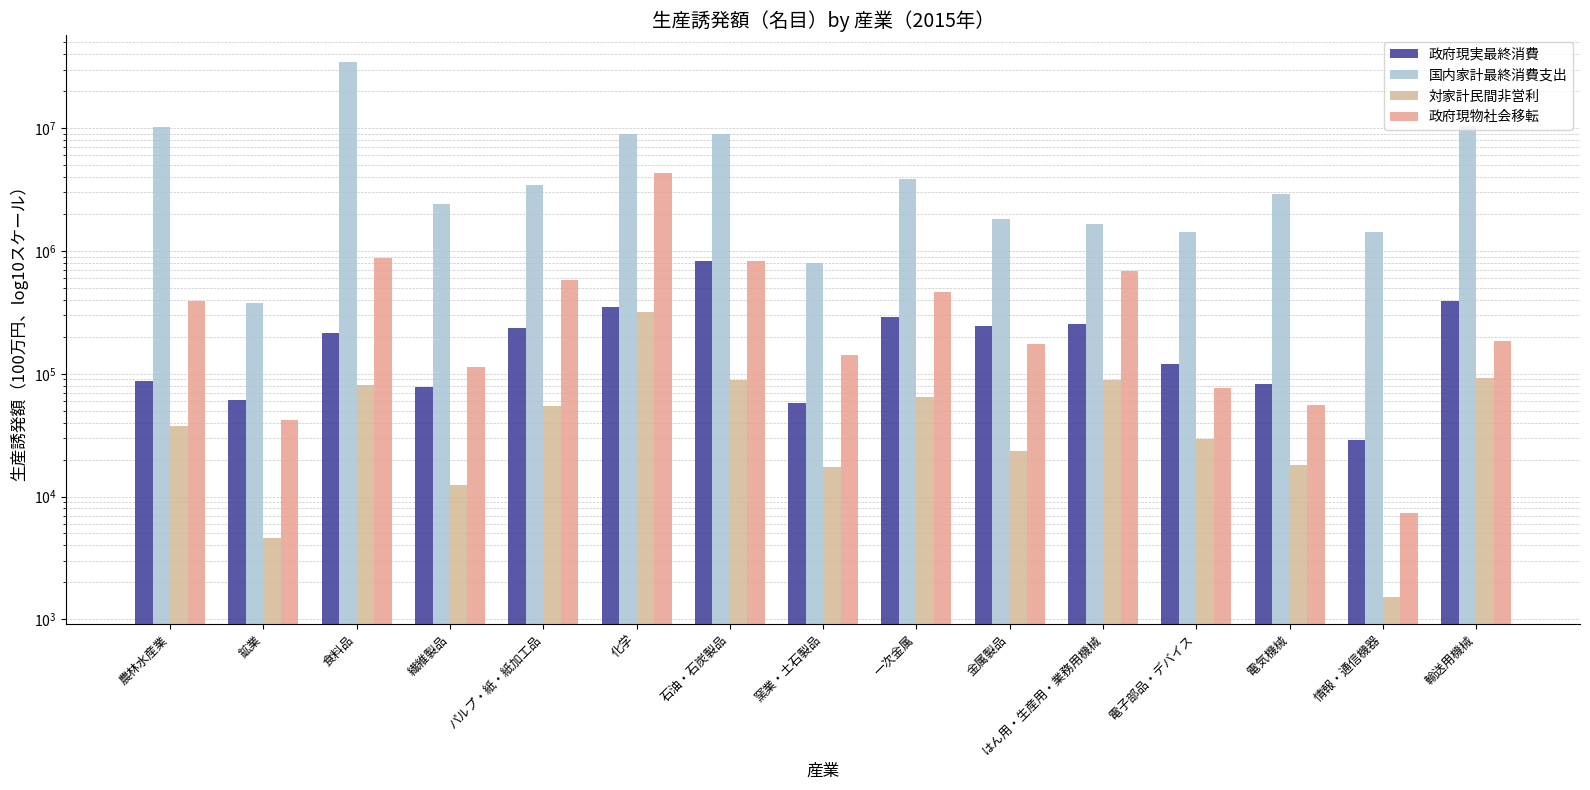

What is the label of the 11th bar from the left?

はん用・生産用・業務用機械